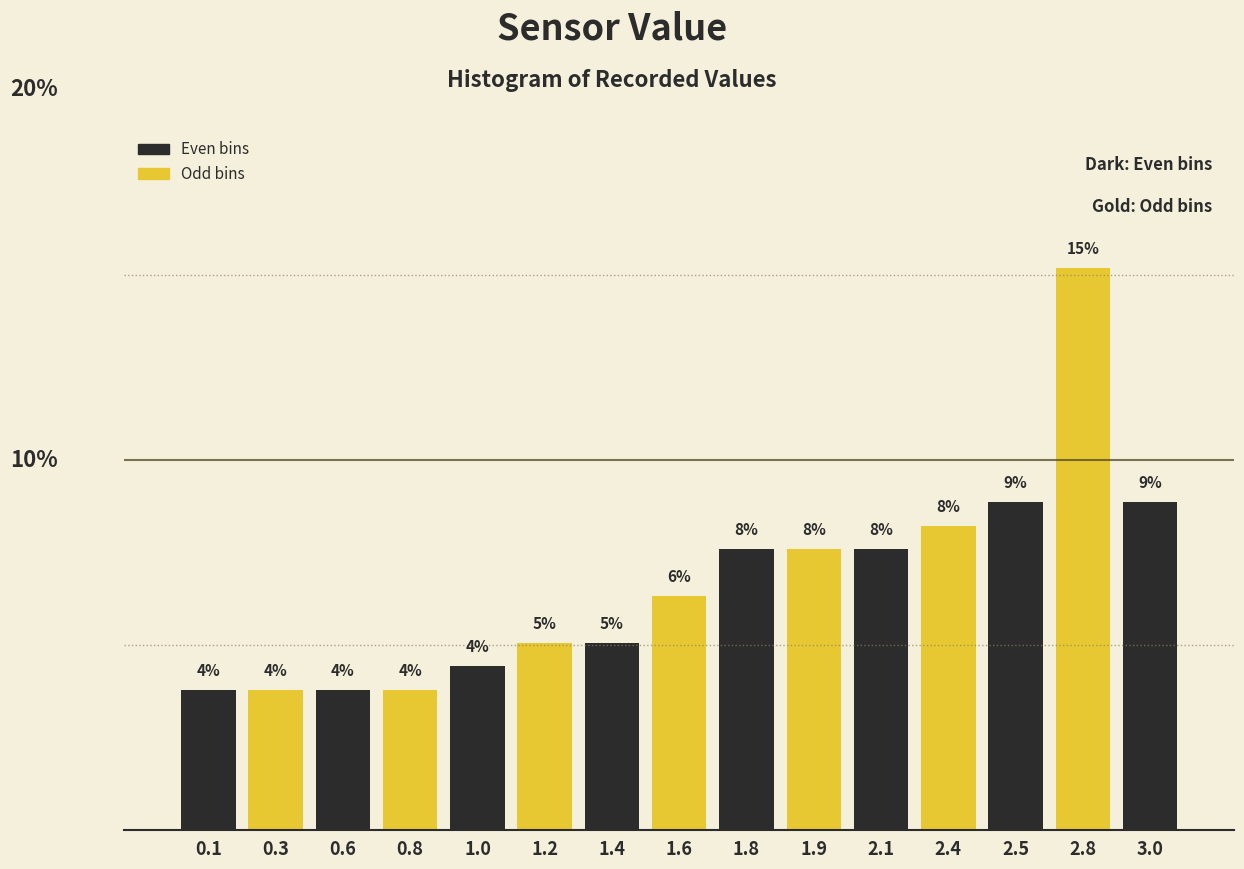

Are the bars horizontal?

No